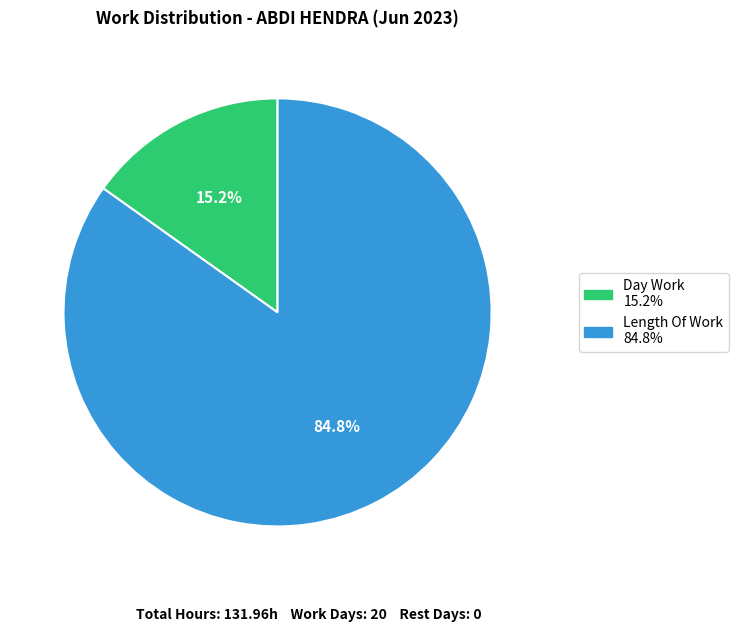

To the nearest percent, what is the average slice percentage?

50%